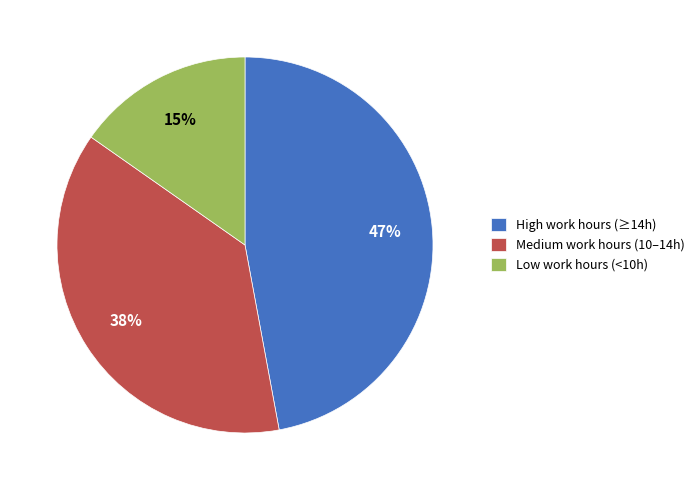

Is the sum of Low work hours (<10h) and Medium work hours (10–14h) greater than half?

Yes